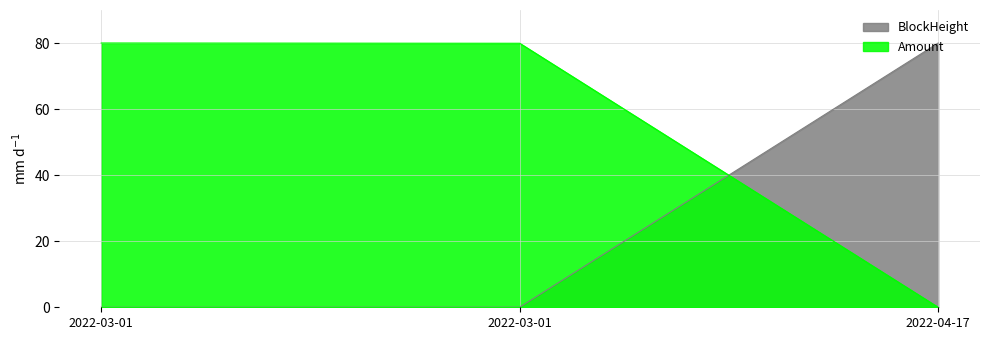

Reading left to right, list all the values displayed in this chart.

BlockHeight: 0.0	0.0	80.0
Amount: 80.0	79.9	0.0